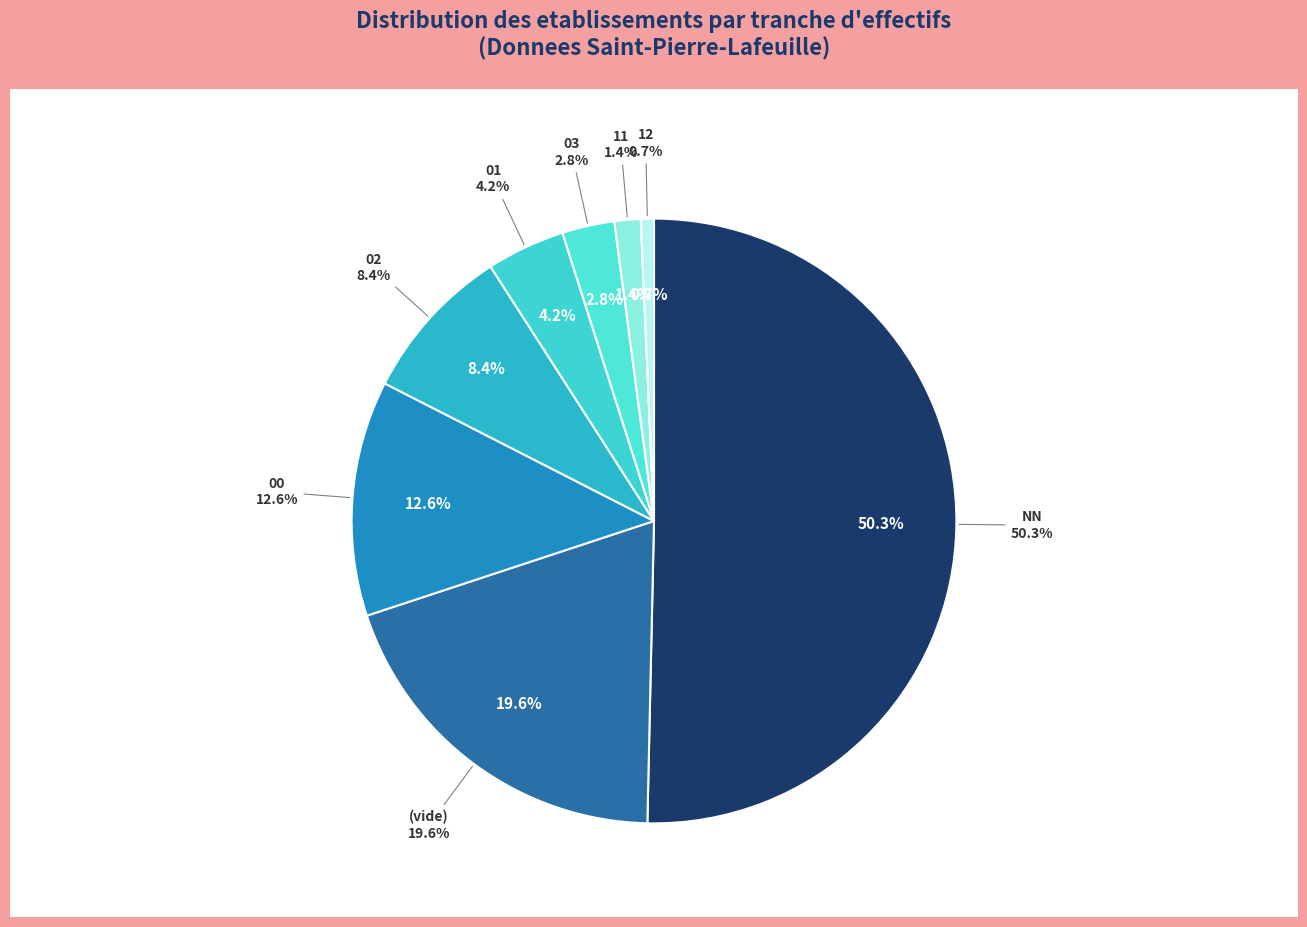

Count the number of slices in the pie.

8